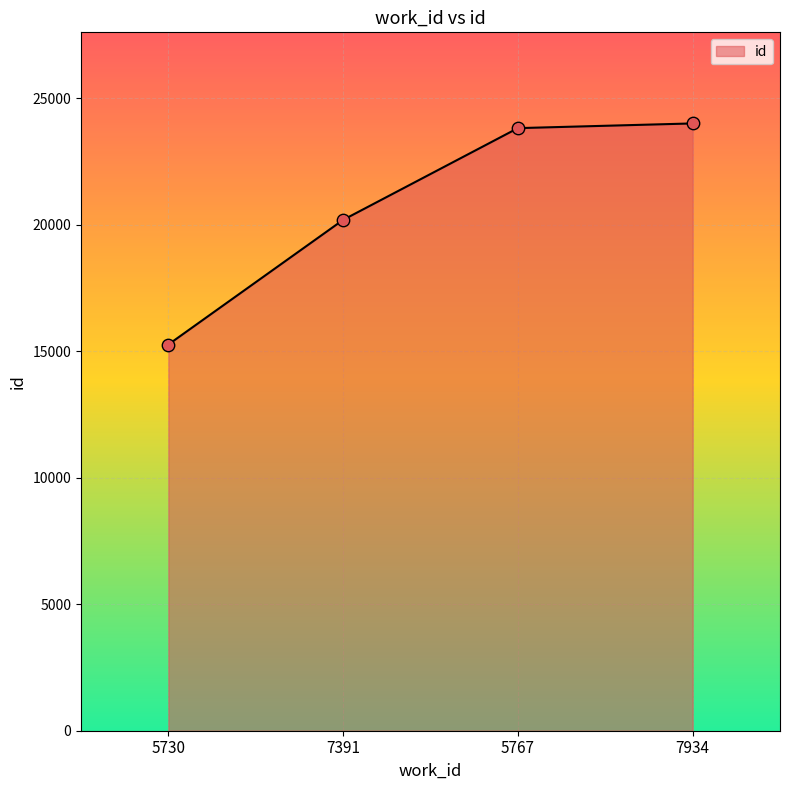

What is the ratio of the value at 7391 to the value at 7934?

0.8